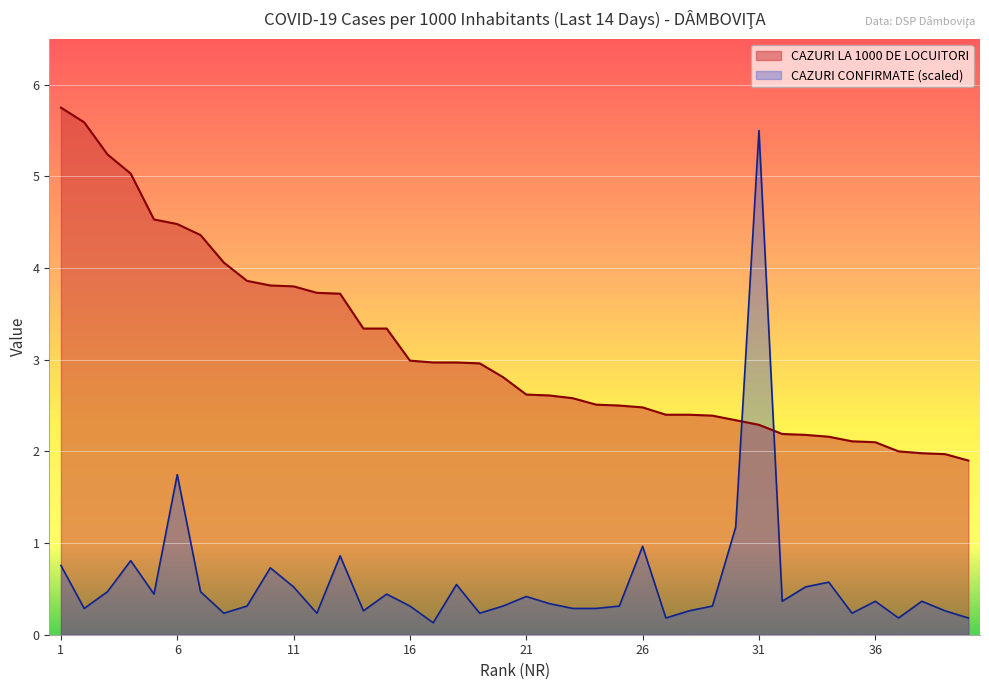

True or false: CAZURI LA 1000 DE LOCUITORI and CAZURI CONFIRMATE intersect in this chart.

True